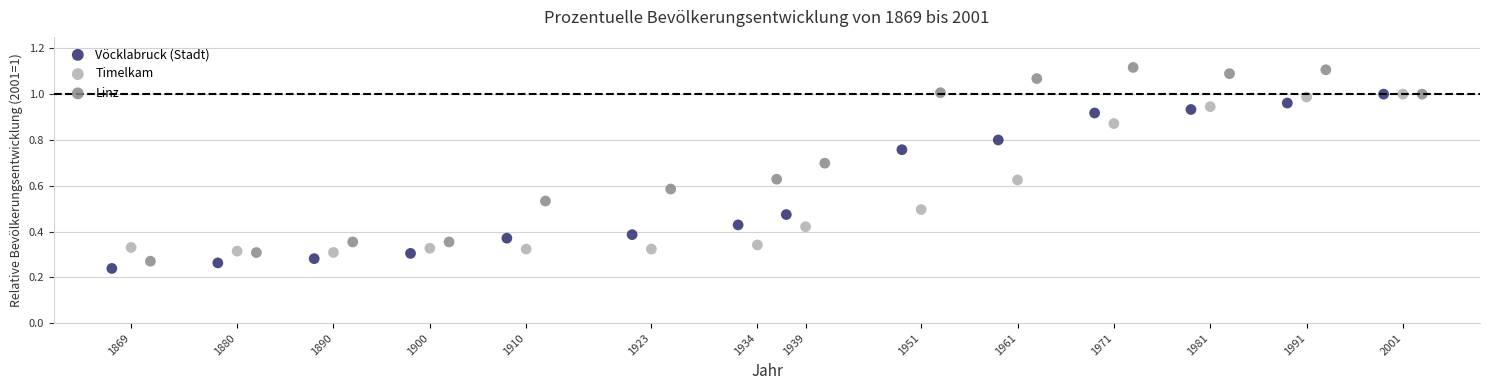

Which series contains the highest Y value?

Linz